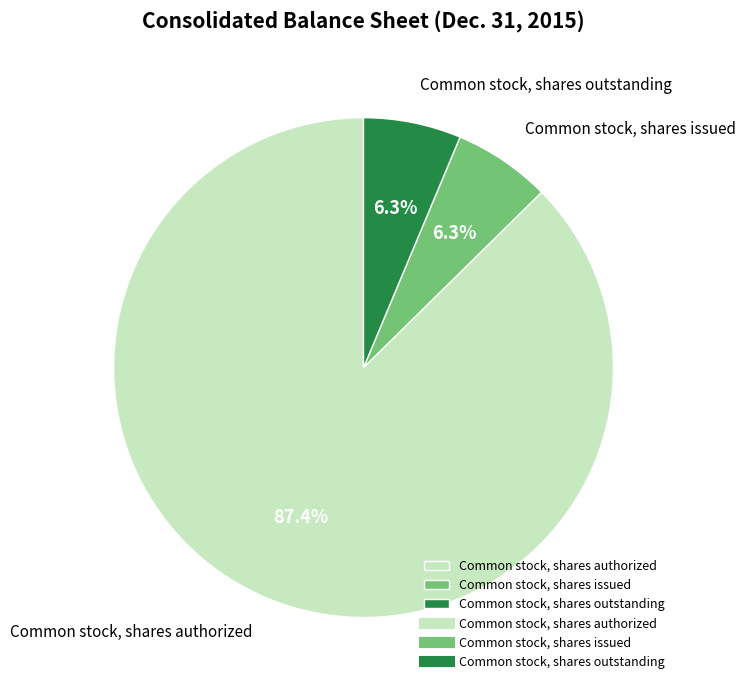

How many segments does this pie chart have?

3